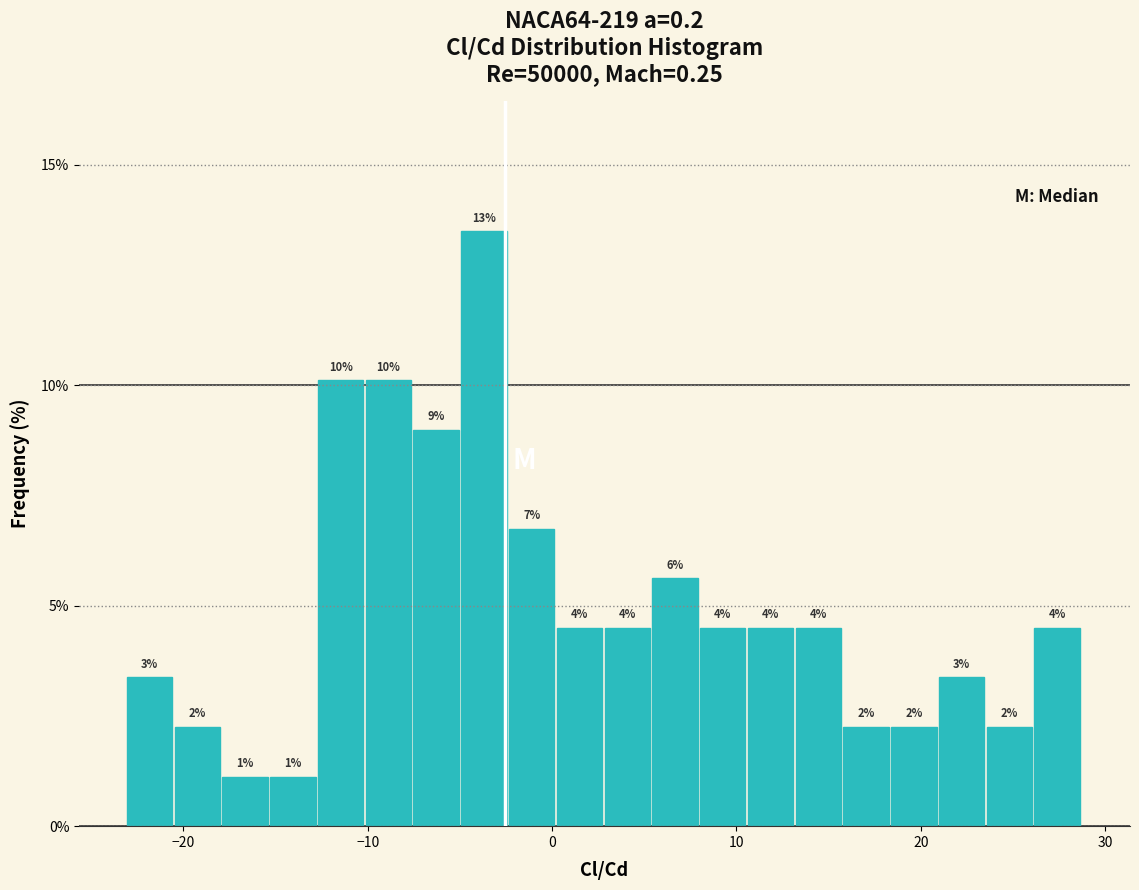

Around what value on the x-axis is the tallest bar? Give the approximate position of its centre, as read against the axis.

-4